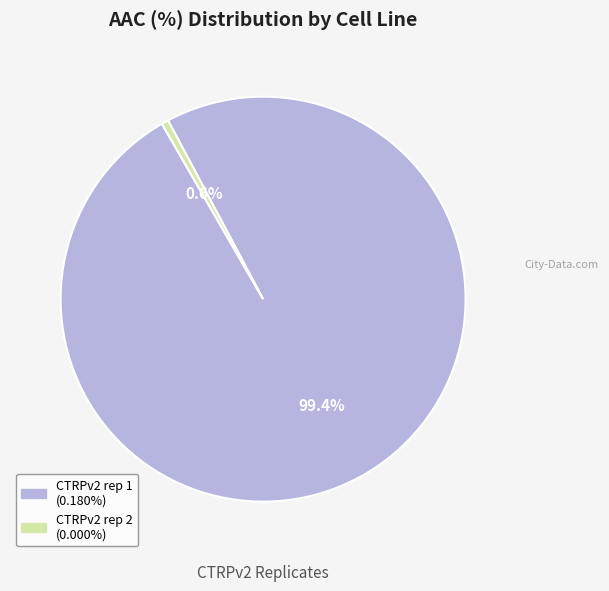

Which slice is the largest?

CTRPv2 rep 1